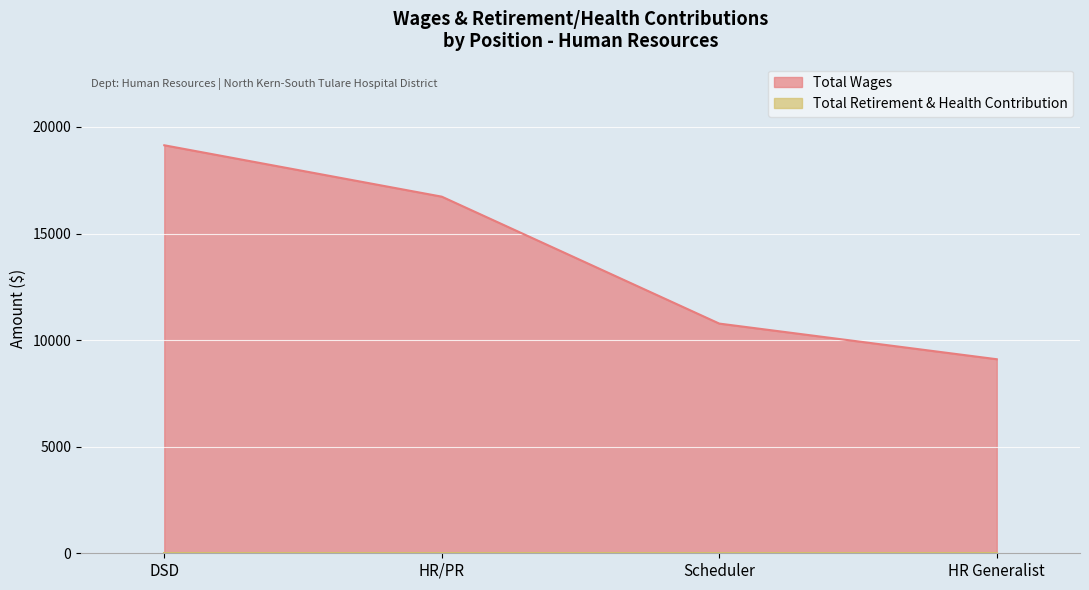

At which label does the data first exceed 16731?

DSD